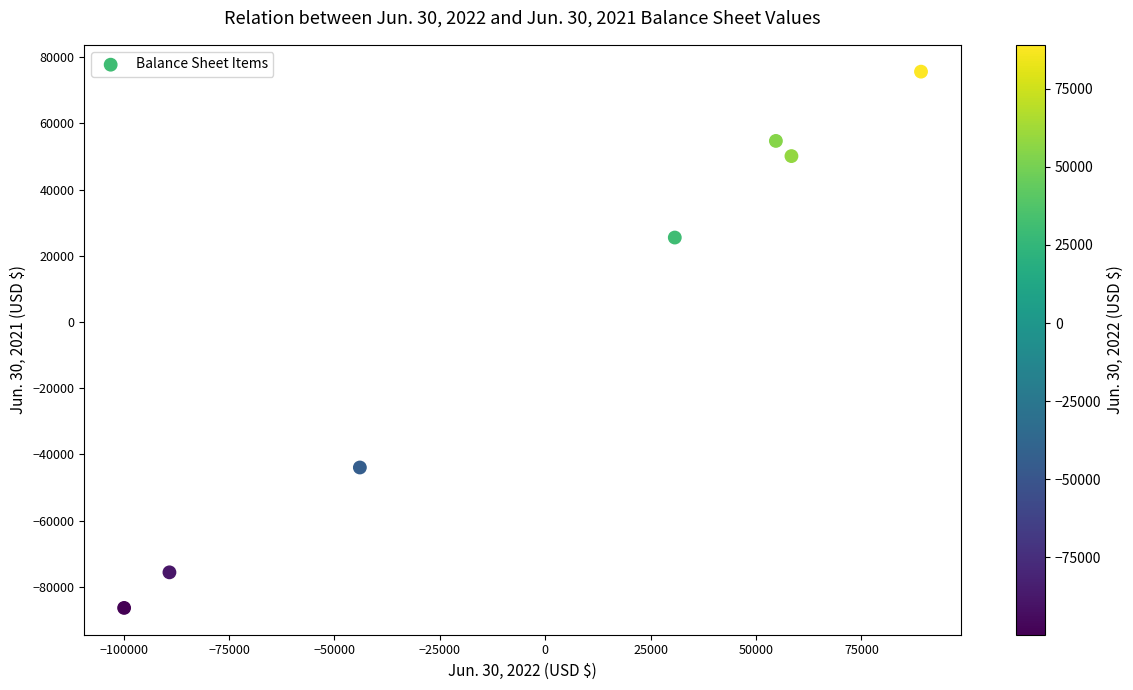

What is the range of Y values (max minus min)?

162054